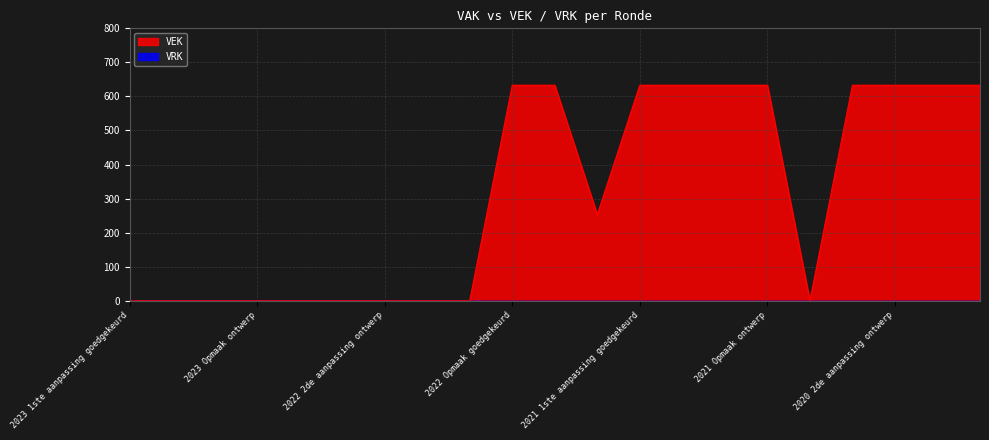

What is the greatest value displayed?

633